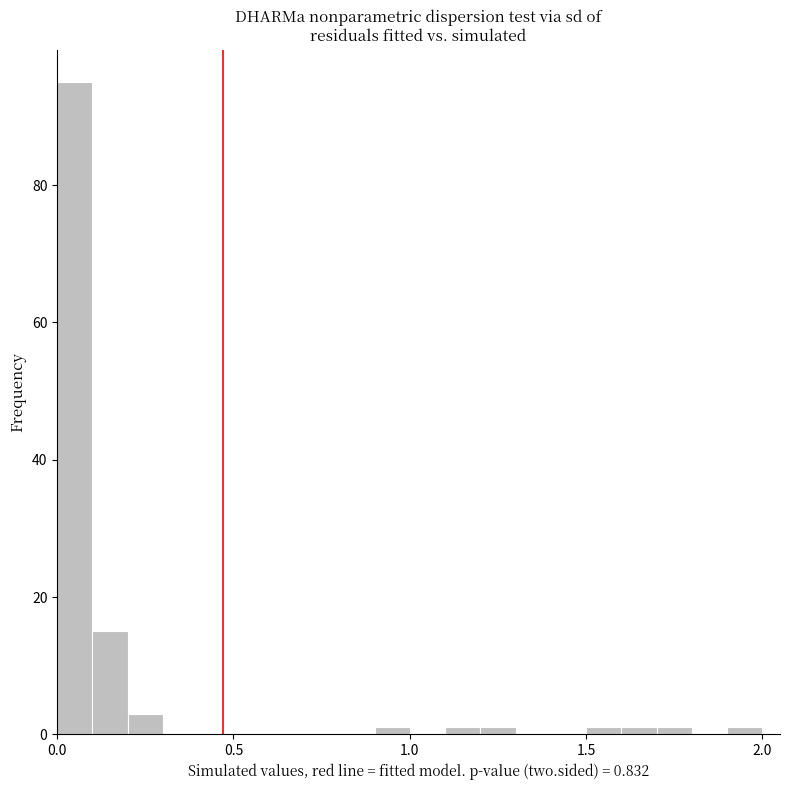

Around what value on the x-axis is the tallest bar? Give the approximate position of its centre, as read against the axis.

0.05